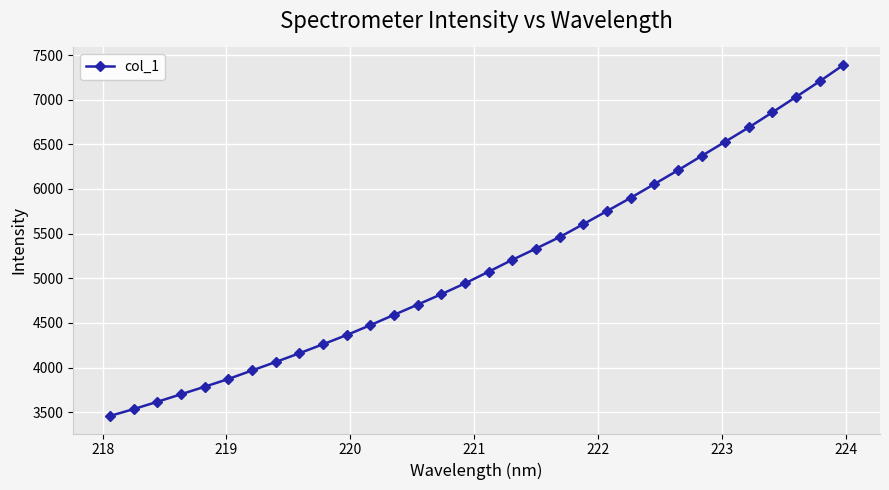

What is the value of the 23rd point from the left?

5900.3